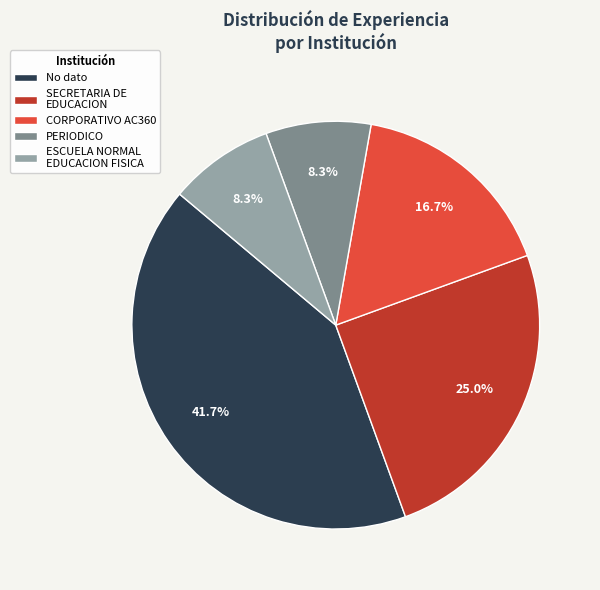

Does SECRETARIA DE EDUCACION represent more than half of the total?

No